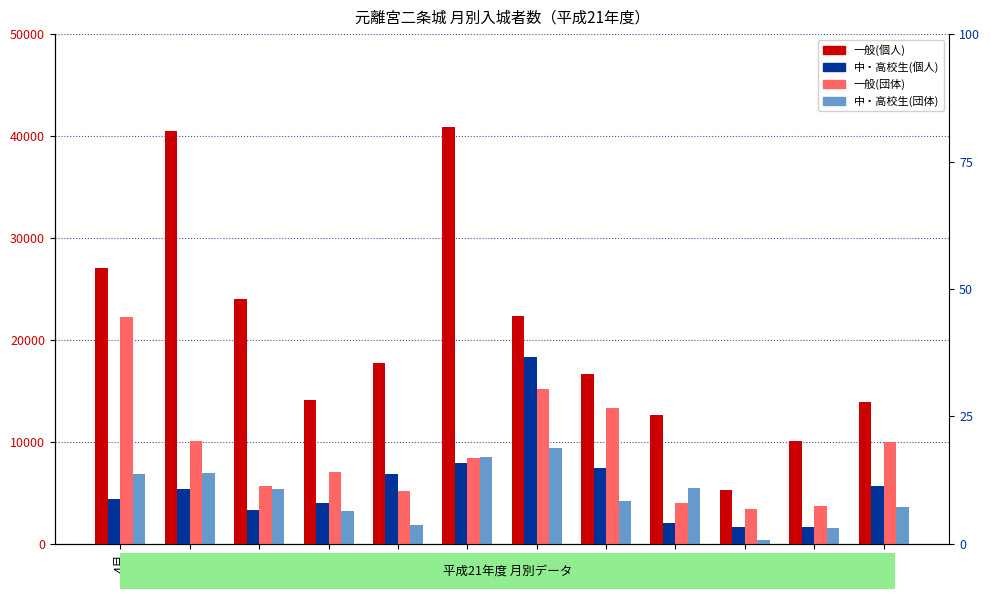

Reading left to right, extract all data points from this chart.

一般(個人): 4月=27008	5月=40531	6月=24037	7月=14098	8月=17750	9月=40845	10月=22369	11月=16620	12月=12595	1月=5249	2月=10034	3月=13860
中・高校生(個人): 4月=4345	5月=5363	6月=3308	7月=4035	8月=6849	9月=7940	10月=18363	11月=7438	12月=2039	1月=1643	2月=1597	3月=5673
一般(団体): 4月=22209	5月=10052	6月=5633	7月=7021	8月=5151	9月=8441	10月=15215	11月=13272	12月=4005	1月=3402	2月=3706	3月=10029
中・高校生(団体): 4月=6827	5月=6937	6月=5390	7月=3242	8月=1876	9月=8527	10月=9415	11月=4154	12月=5428	1月=325	2月=1529	3月=3592